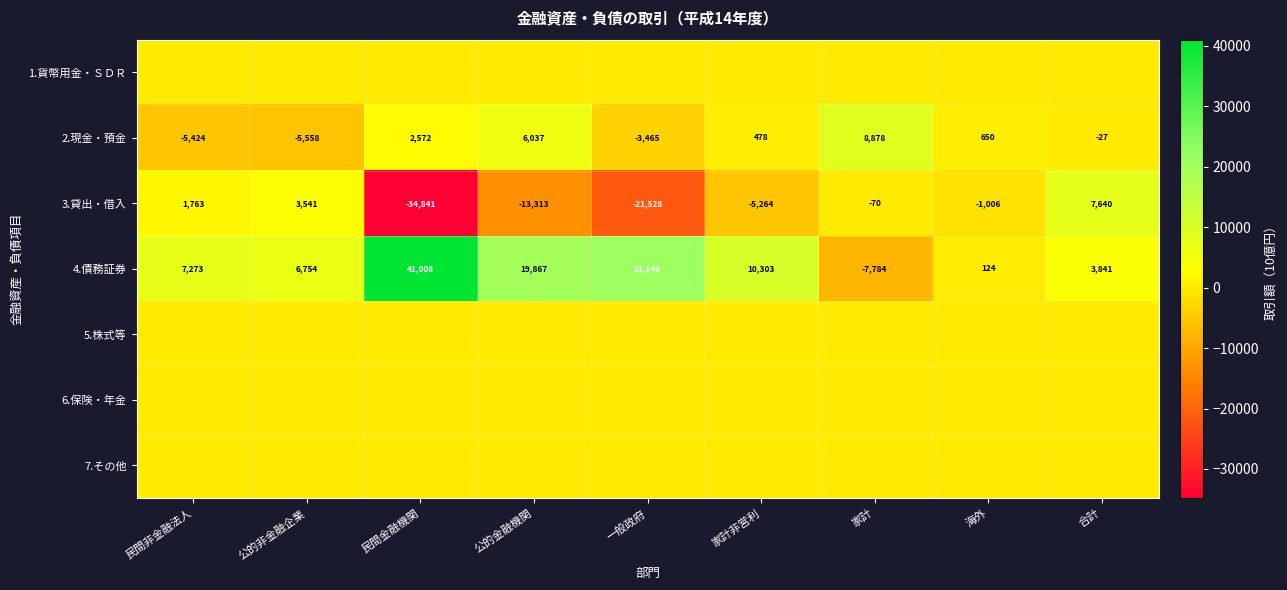

What is the sum of the 2.現金・預金 values at 家計非営利 and 海外?

1128